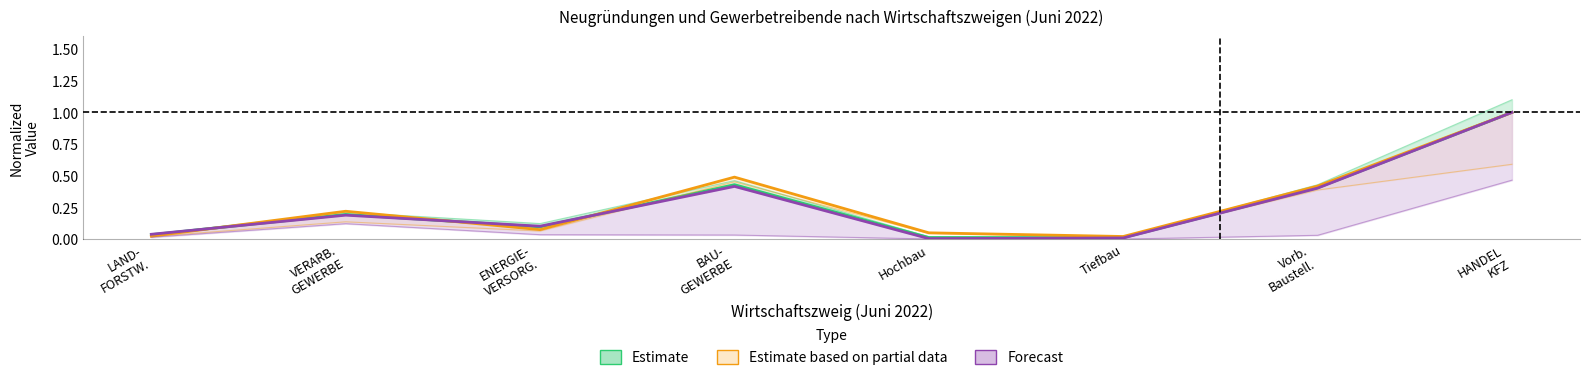

How many lines are shown in the chart?

6